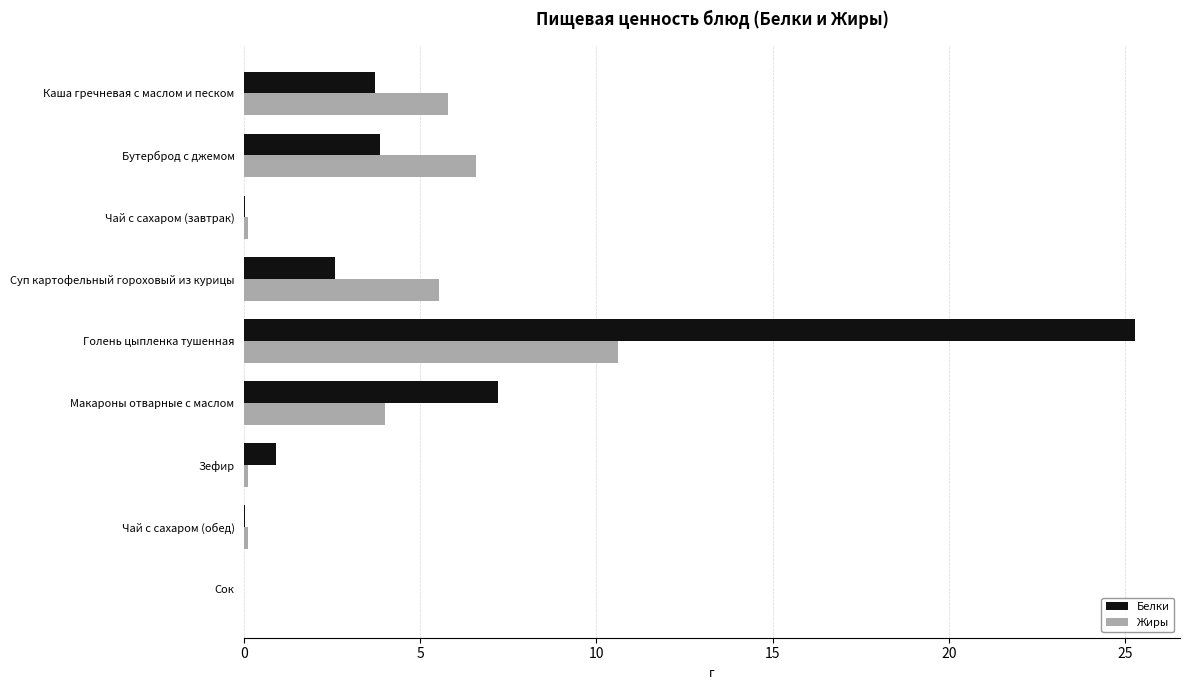

Which category has the highest value across all series?

Голень цыпленка тушенная